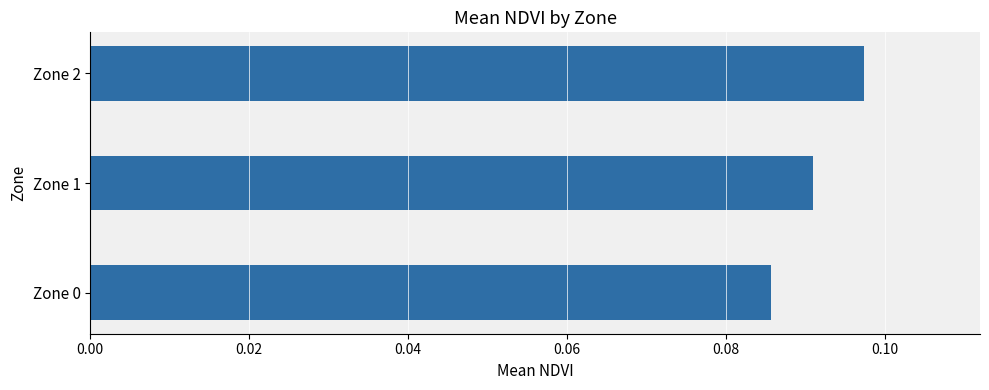

How many values are between 0 and 1?

3